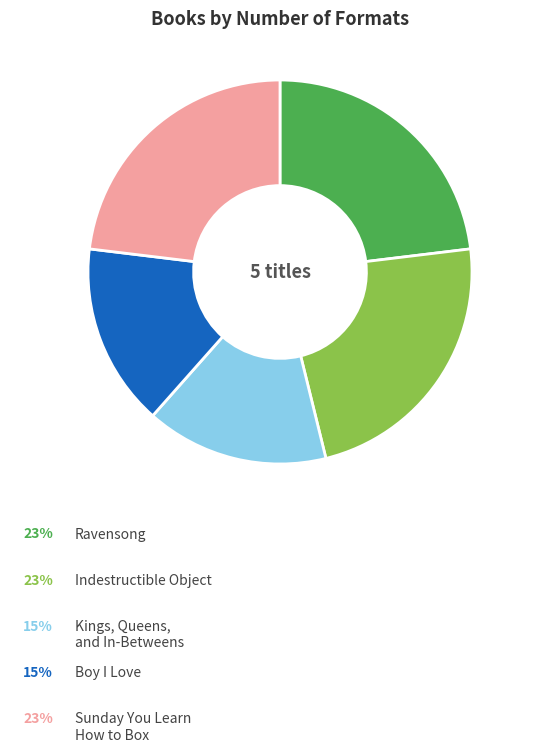

Does any single category account for the majority?

No